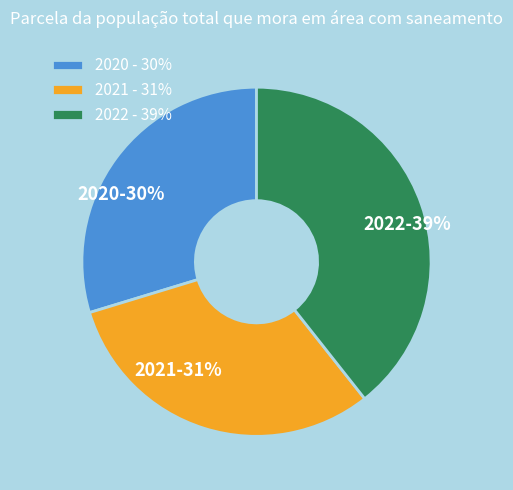

How many segments does this pie chart have?

3